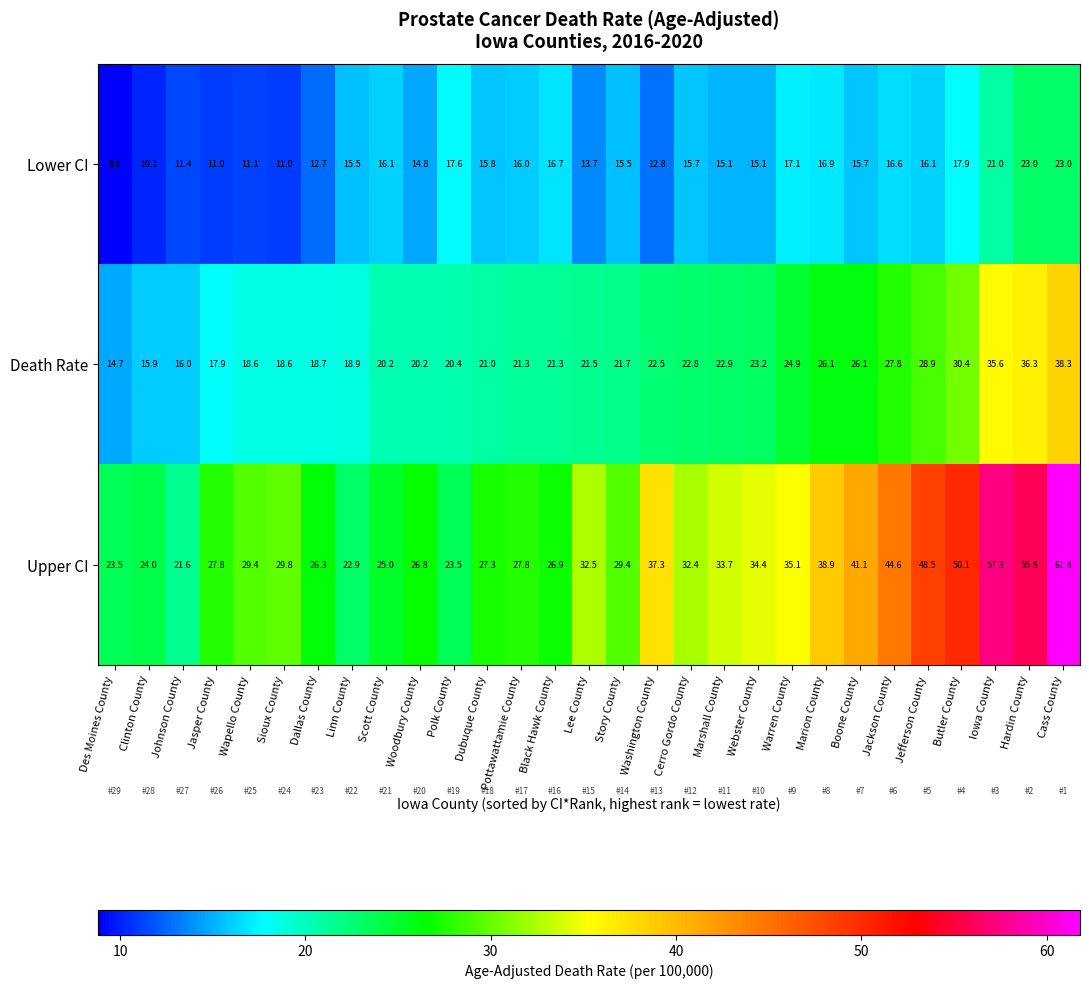

At how many categories does at least one series exceed 27?

20